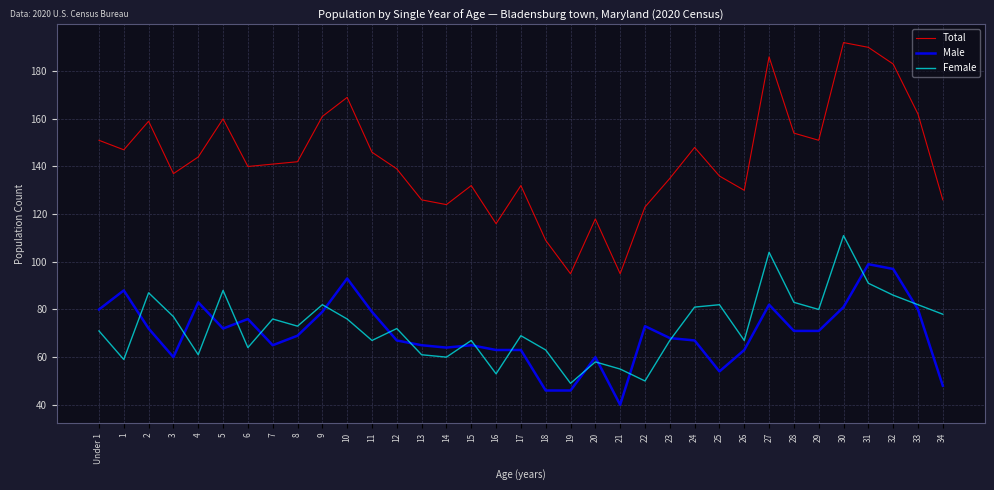

True or false: Total has more than 0 interior local peaks.

True